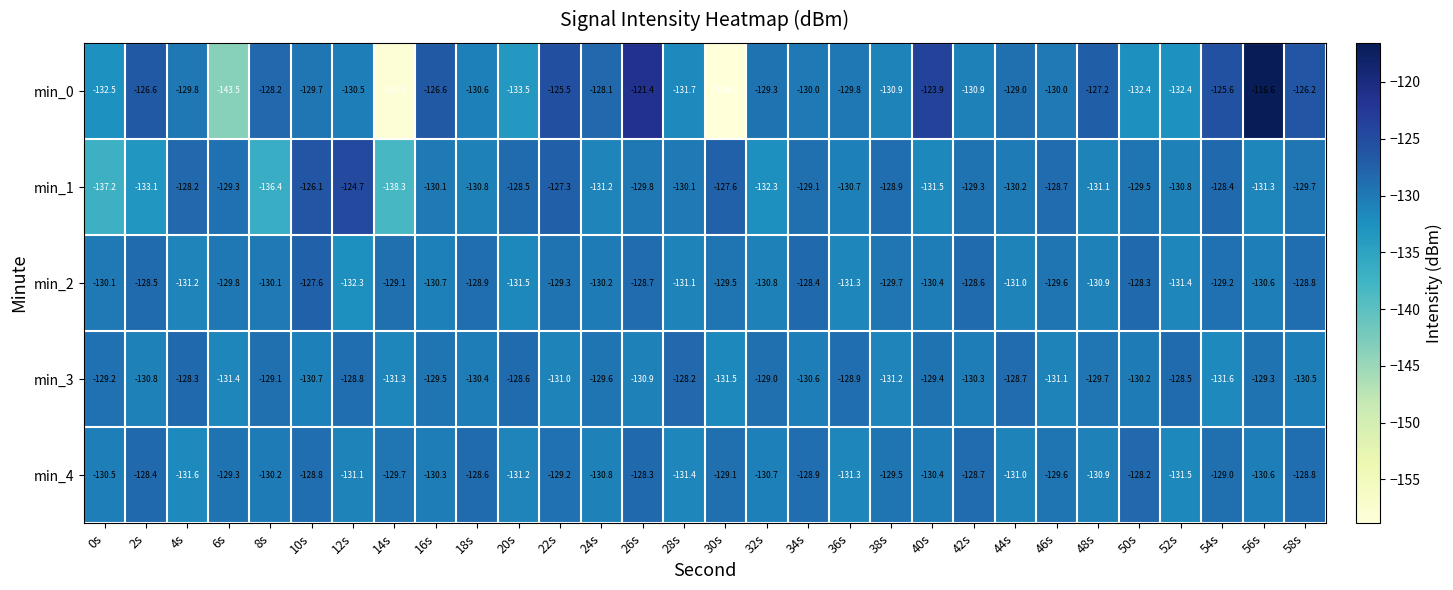

What is the minimum value for min_4?

-131.6